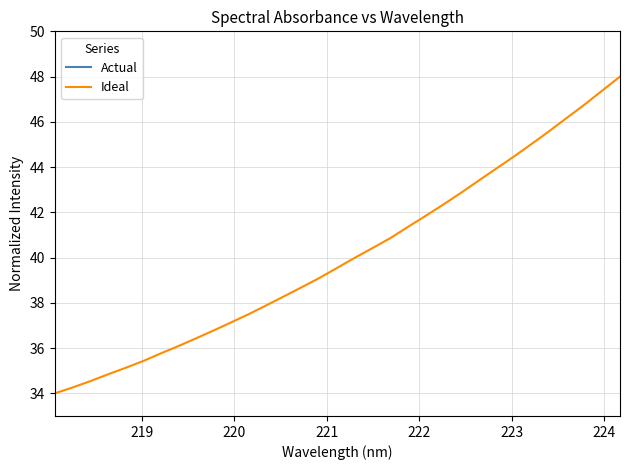

What is the lowest value of the Ideal series?

34.0